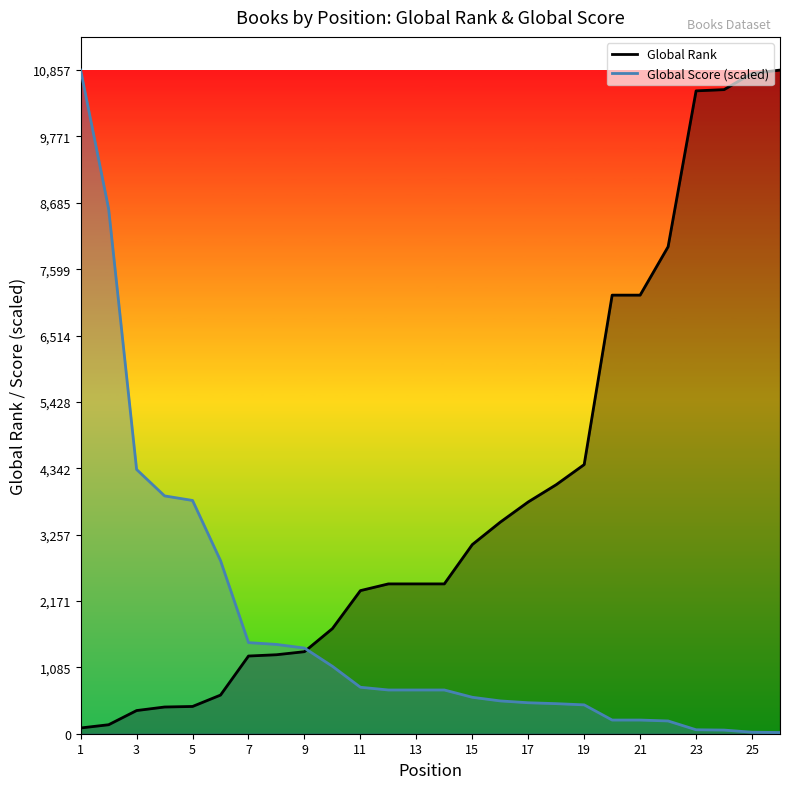

Which series ends up on top after the final intersection of Global Score and Global Rank?

Global Rank